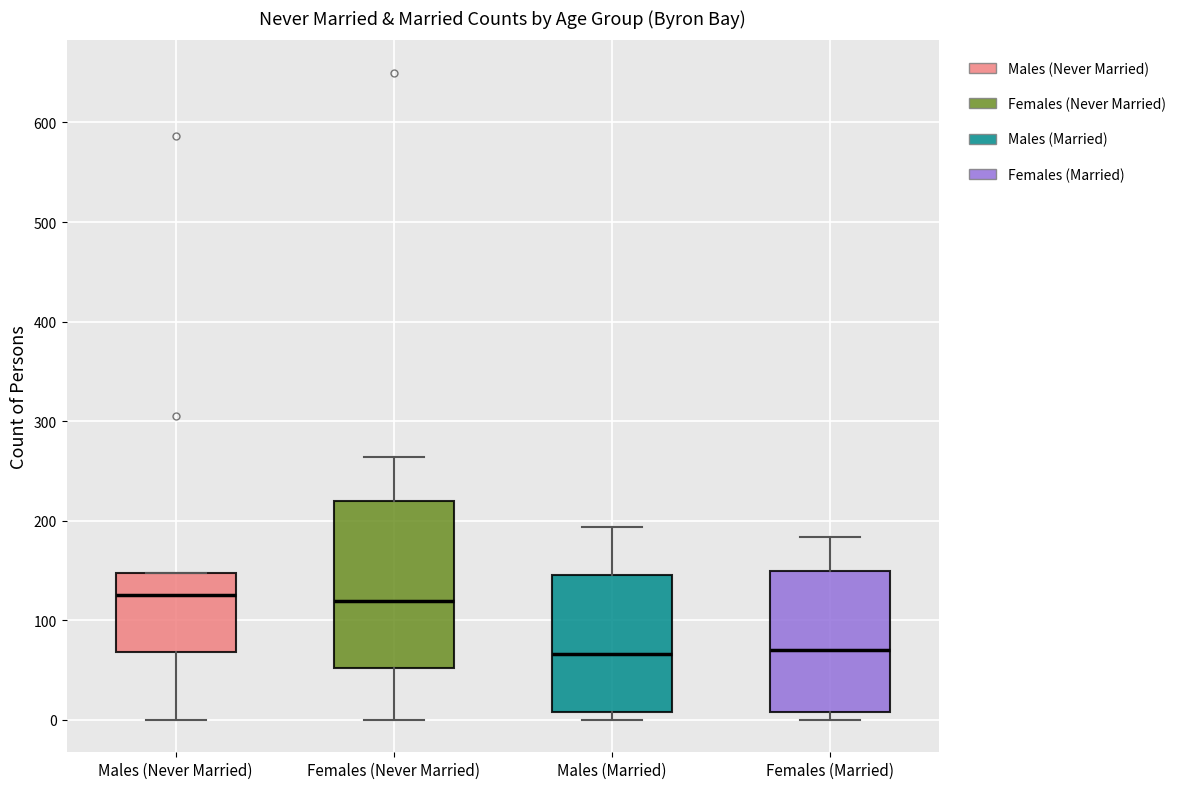

Comparing the boxes themselves (not the whiskers), which one is the tallest?

Females (Never Married)